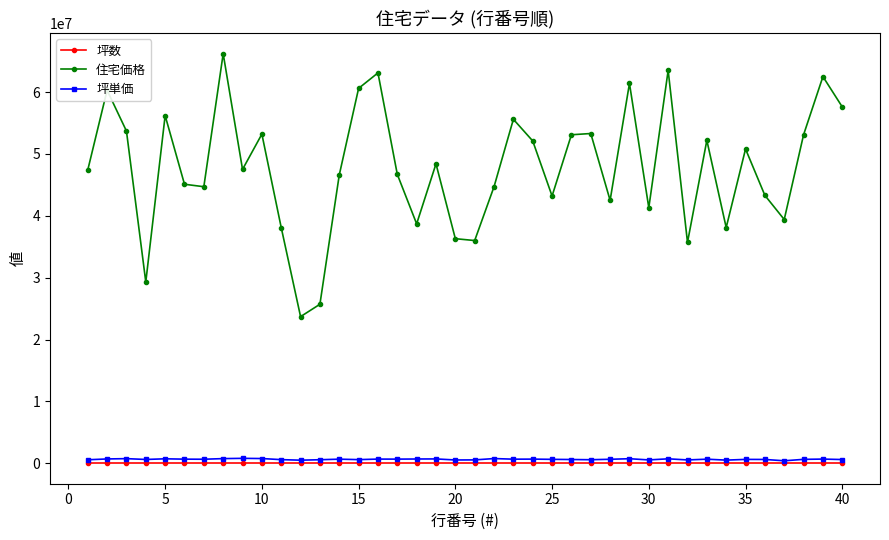

Which series has the largest range (max minus min)?

住宅価格